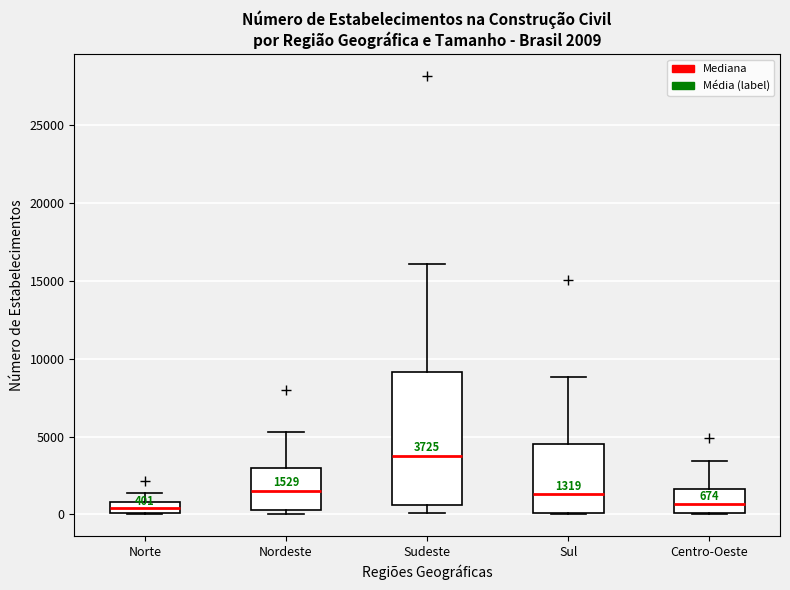

Which box has the highest median line?

Sudeste